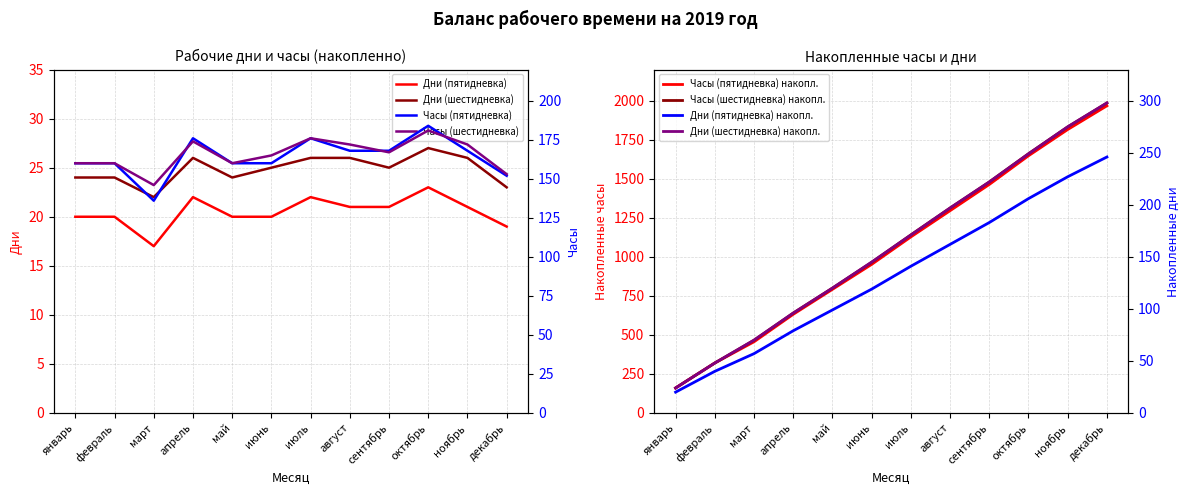

At how many categories does at least one series exceed 48?

12